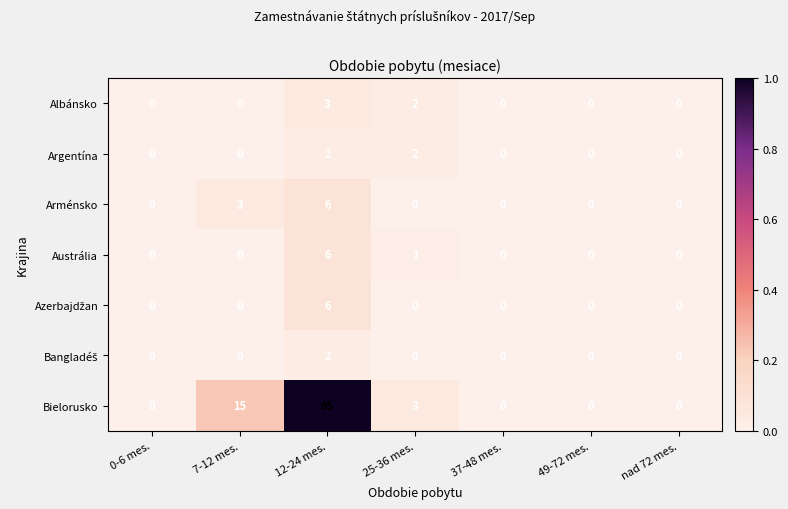

How many Argentína values are between 0 and 2?

7